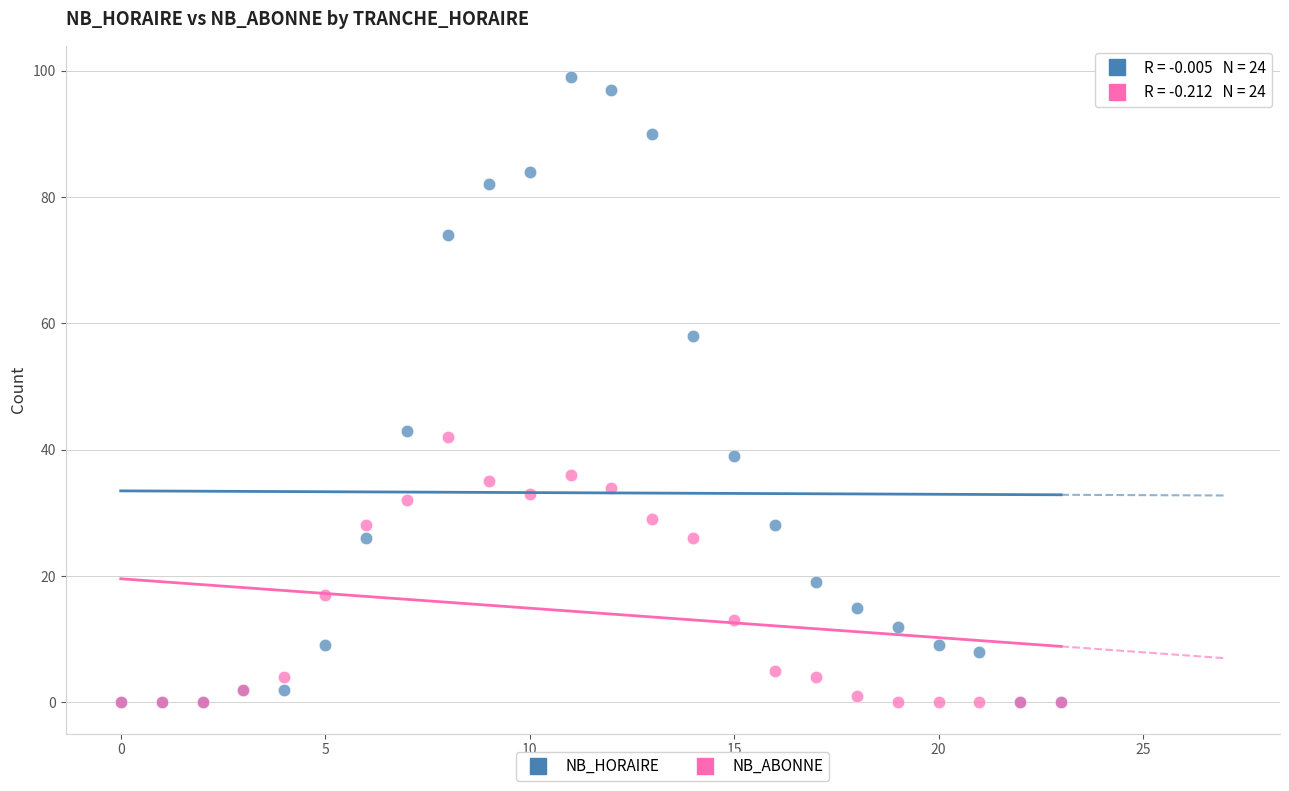

In the NB_ABONNE series, what Y value is closest to 21?

17